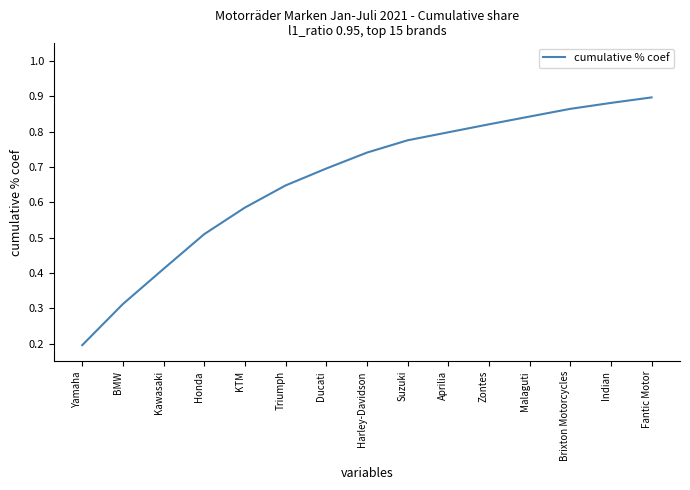

Rank the categories by value from lowest to highest.

Yamaha, BMW, Kawasaki, Honda, KTM, Triumph, Ducati, Harley-Davidson, Suzuki, Aprilia, Zontes, Malaguti, Brixton Motorcycles, Indian, Fantic Motor